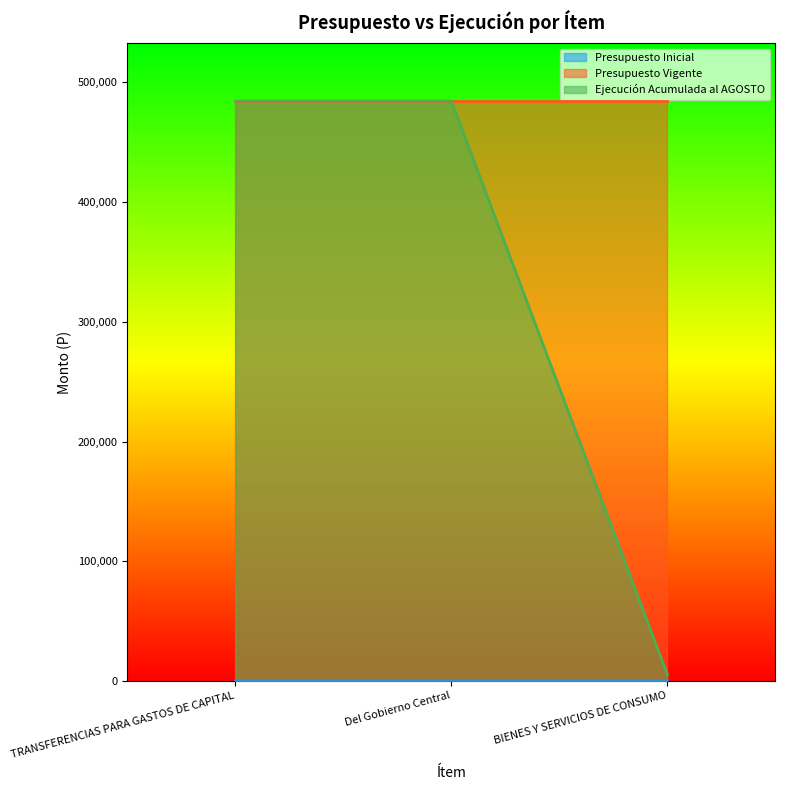

Rank the series by their maximum value, from highest to lowest.

Presupuesto Vigente, Ejecución Acumulada al AGOSTO, Presupuesto Inicial